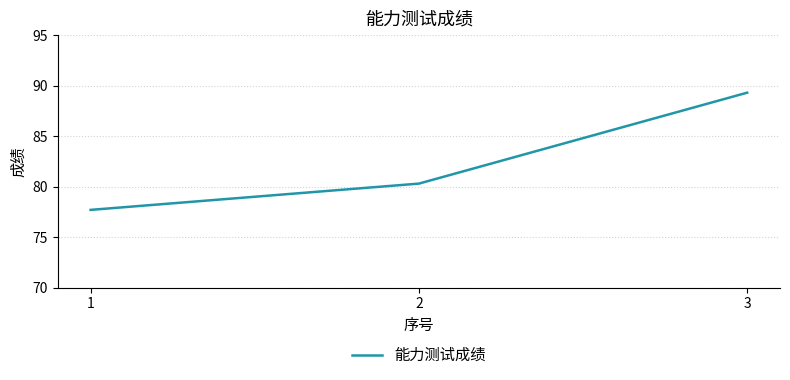

List the labels in order of value, smallest first.

1, 2, 3